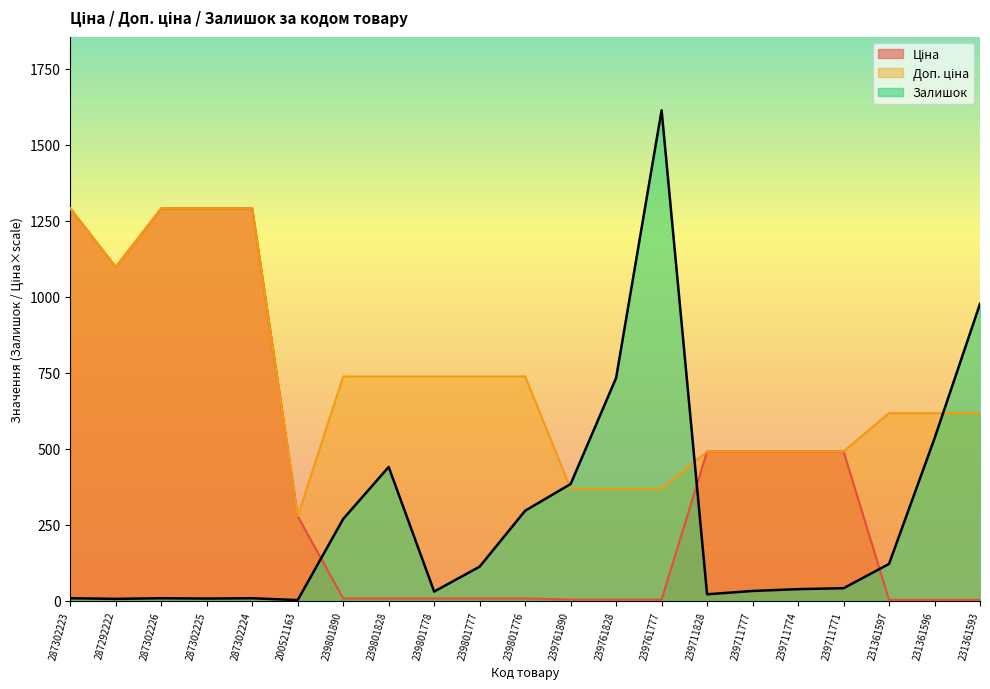

What is the label of the 15th point from the right?

239801890